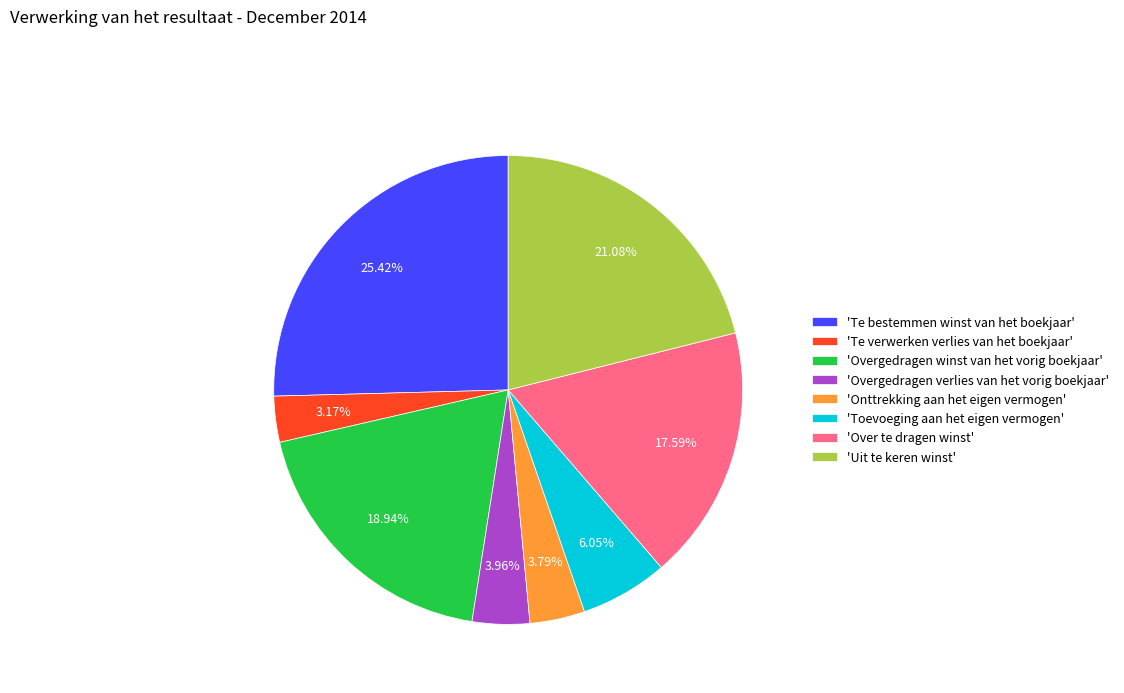

Which has a higher value, 'Te bestemmen winst van het boekjaar' or 'Overgedragen winst van het vorig boekjaar'?

'Te bestemmen winst van het boekjaar'